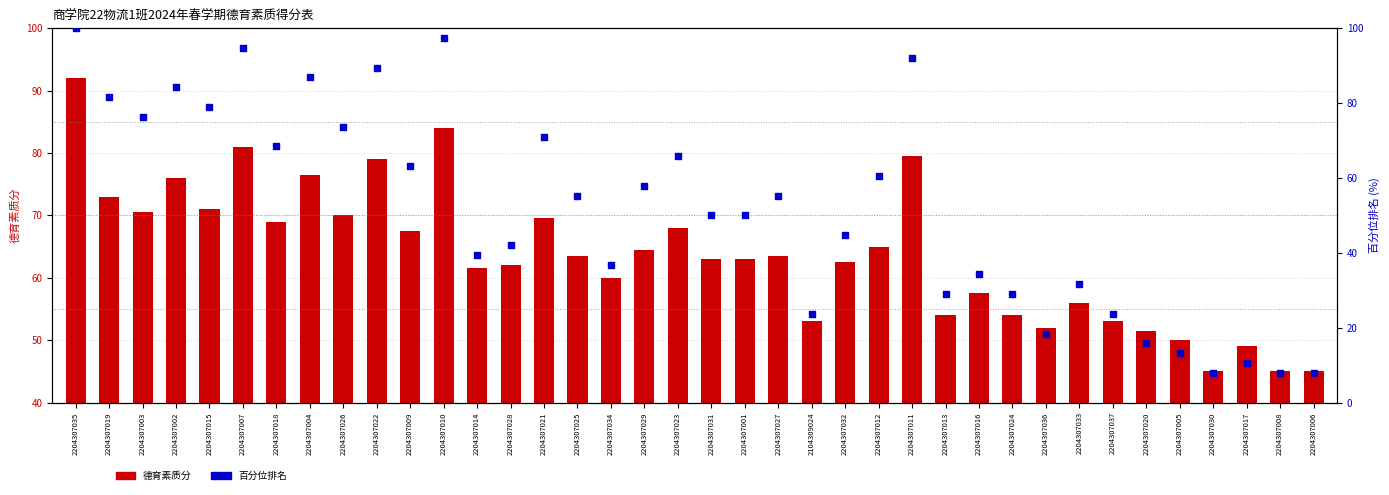

Which series contains the lowest Y value?

百分位排名